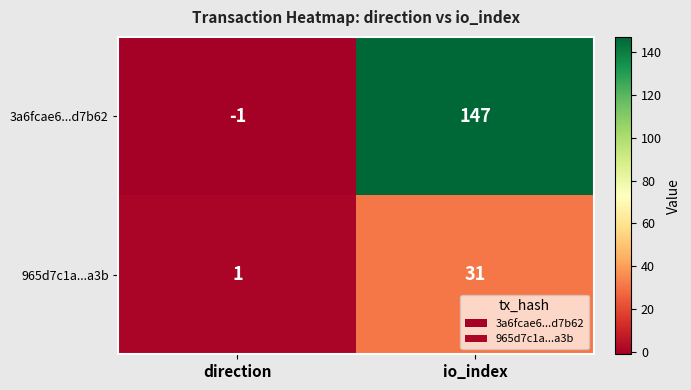

Which series has the widest spread of values?

3a6fcae6...d7b62